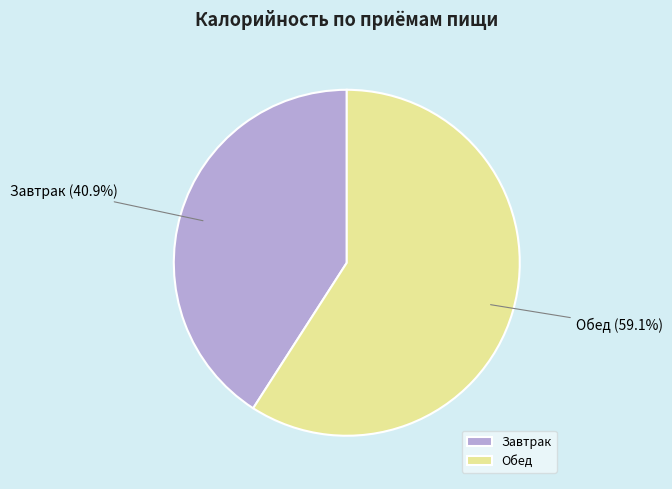

Is the sum of Обед and Завтрак greater than half?

Yes